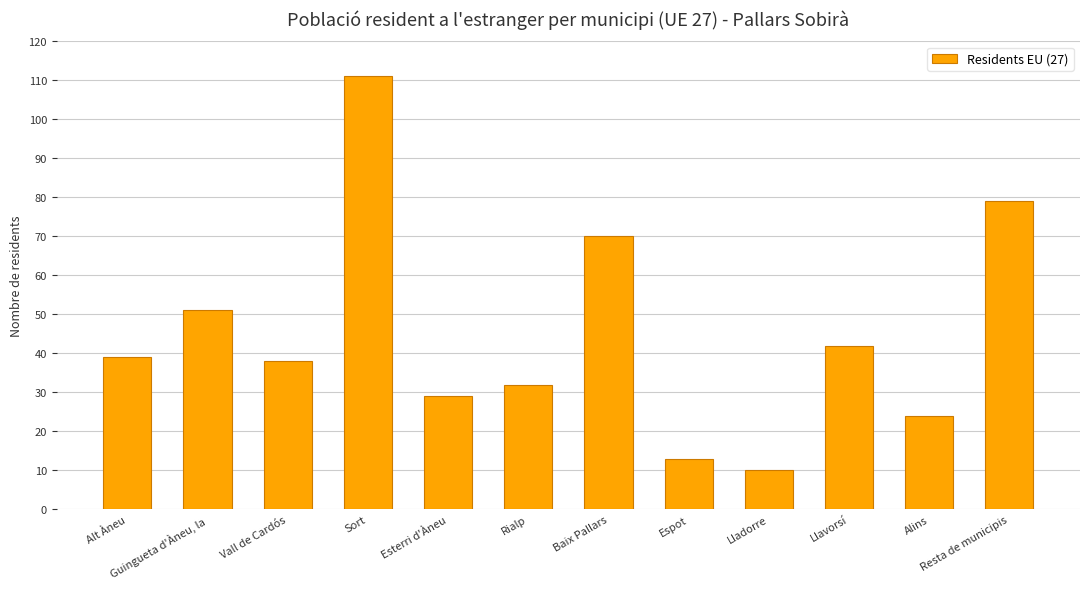

Which has a higher value, Resta de municipis or Guingueta d'Àneu, la?

Resta de municipis